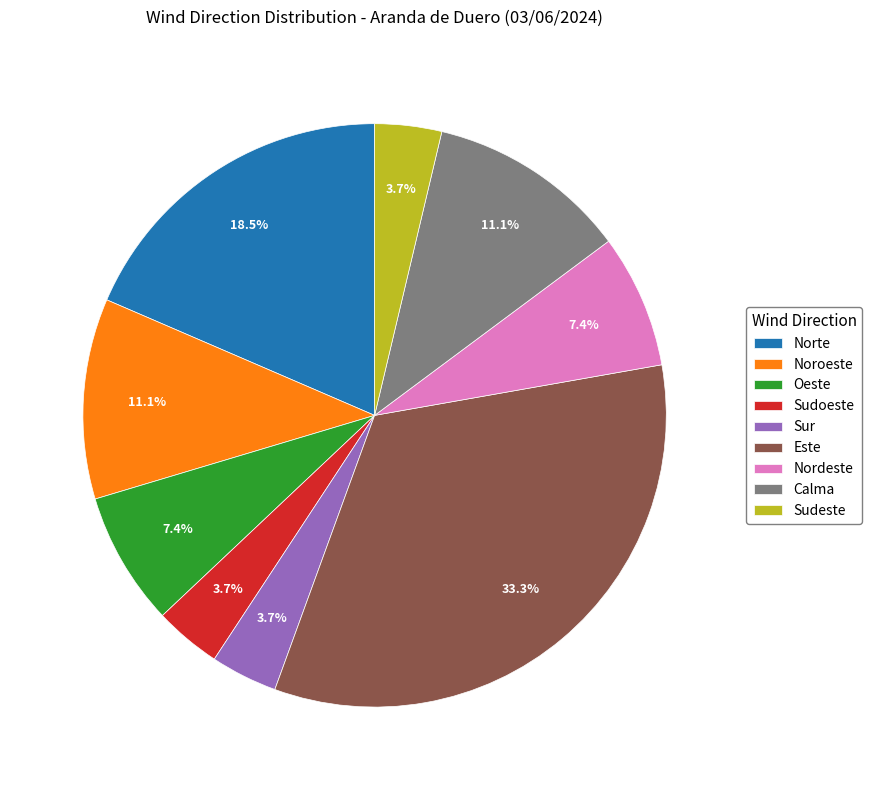

To the nearest percent, what portion does Oeste represent?

7%